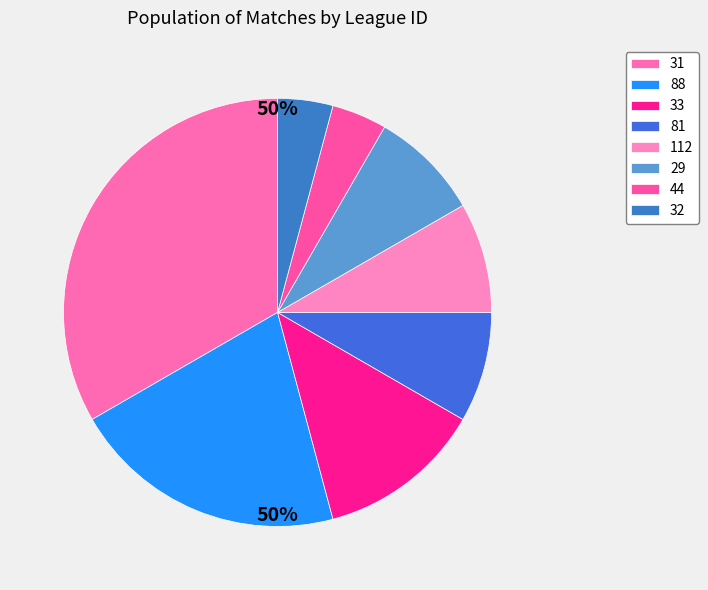

To the nearest percent, what is the combined percentage of 112 and 33?

21%